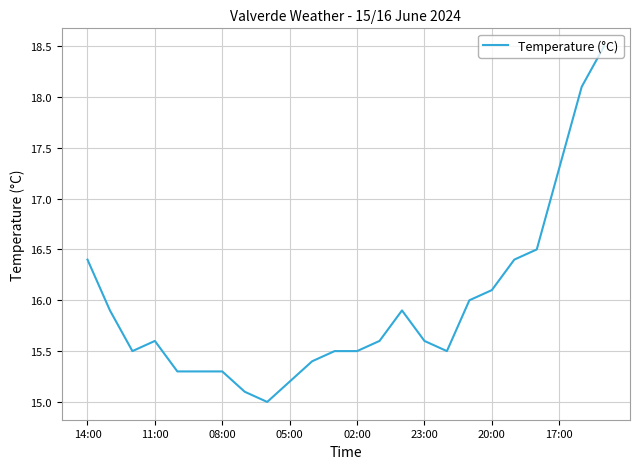

What is the greatest value displayed?

18.5